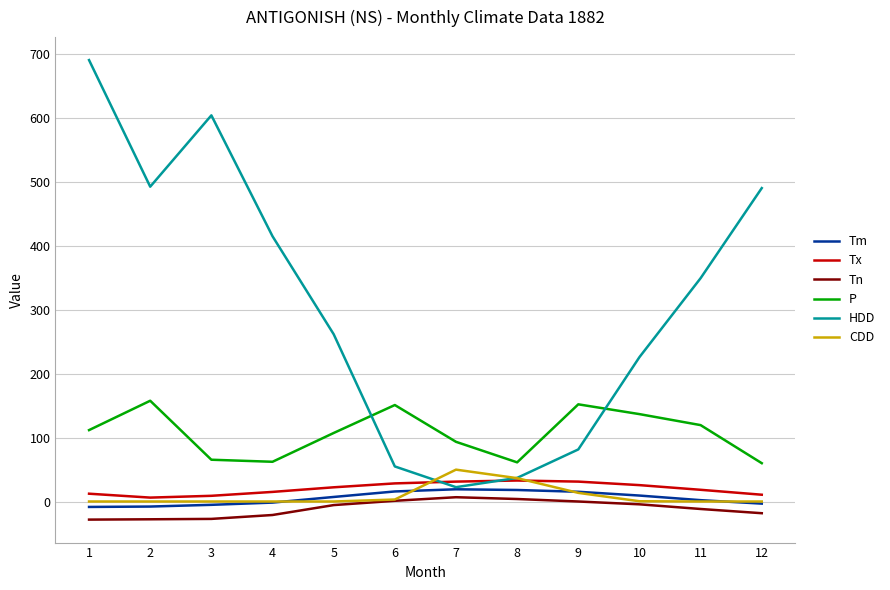

What is the average value of the Tn series?

-11.1